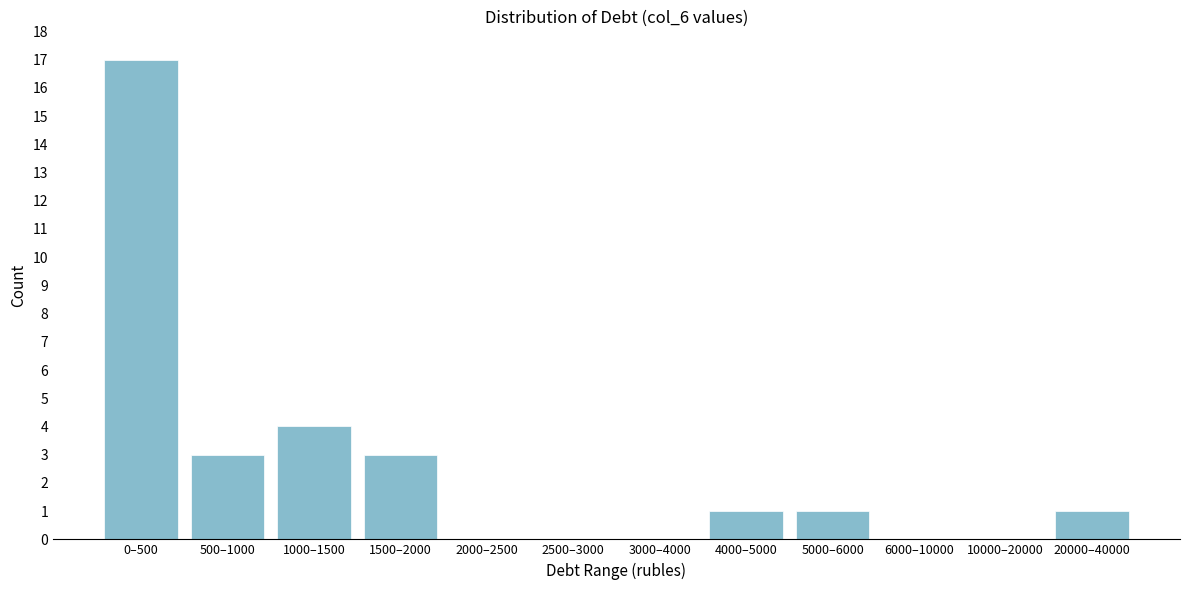

Reading left to right, what are all the values shown in this chart?

0–500=17	500–1000=3	1000–1500=4	1500–2000=3	2000–2500=0	2500–3000=0	3000–4000=0	4000–5000=1	5000–6000=1	6000–10000=0	10000–20000=0	20000–40000=1